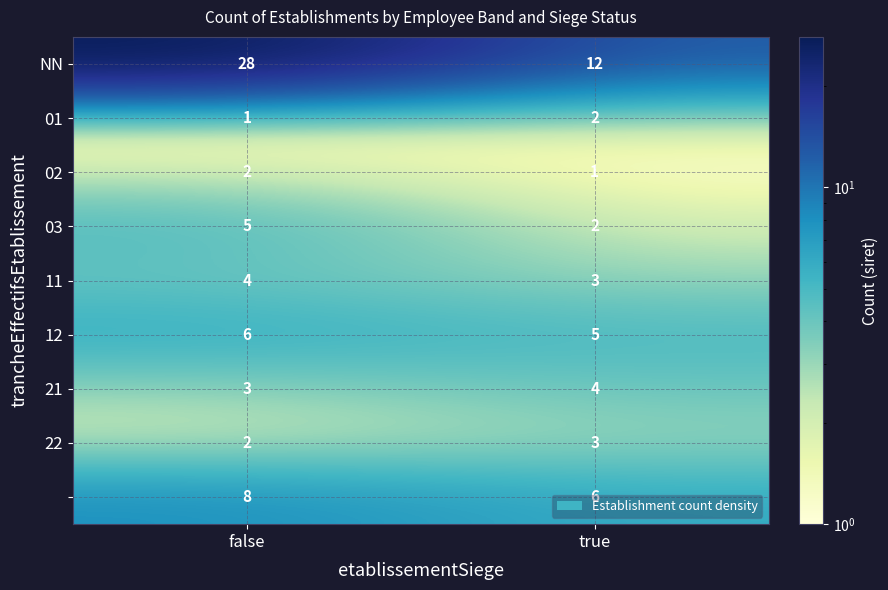

What is the maximum value shown in the chart?

28